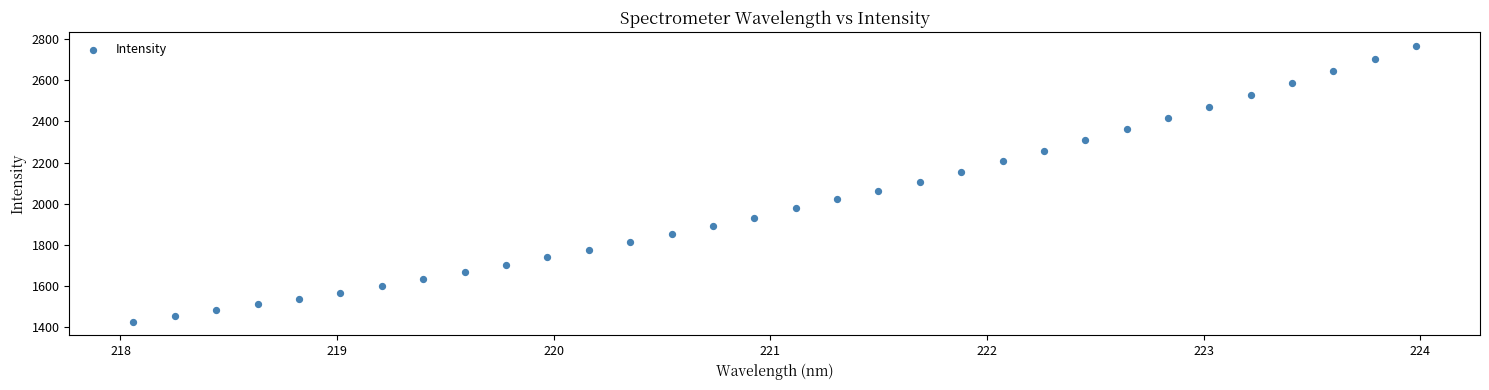

What is the range of X values (max minus min)?

5.9